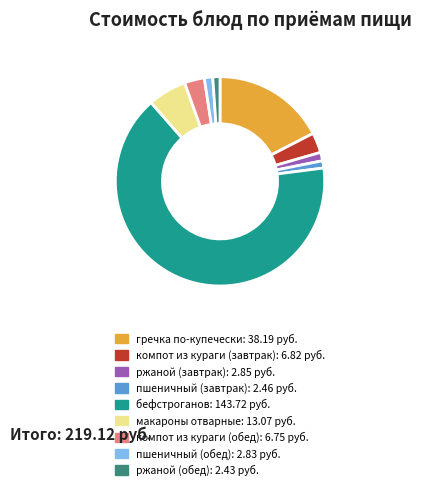

Approximately how many times larger is the value at пшеничный (завтрак) compared to пшеничный (обед)?

0.9